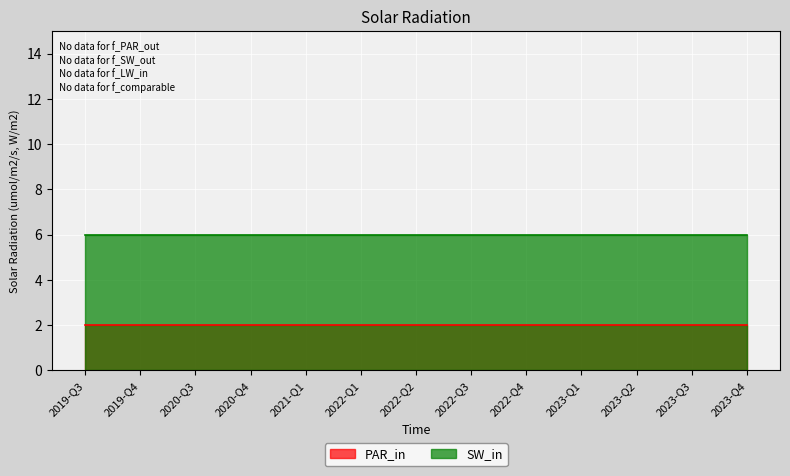

Which series has the largest total across all categories?

SW_in